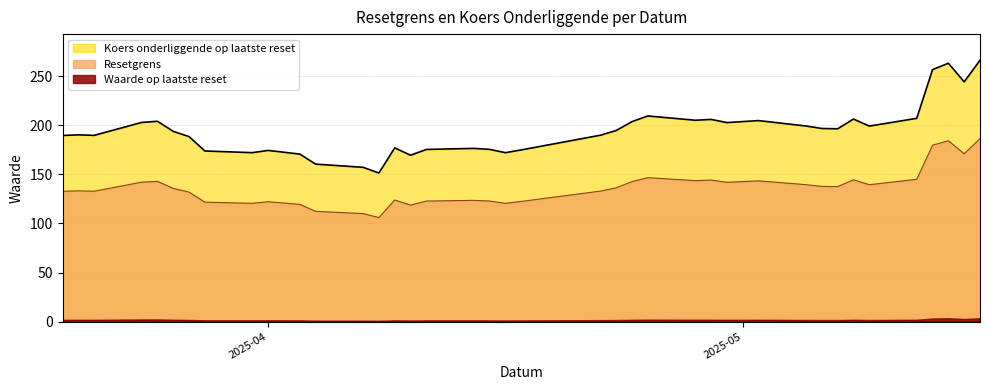

At 2025-04-17, list the series in order from smallest to largest.

Waarde op laatste reset, Resetgrens, Koers onderliggende op laatste reset